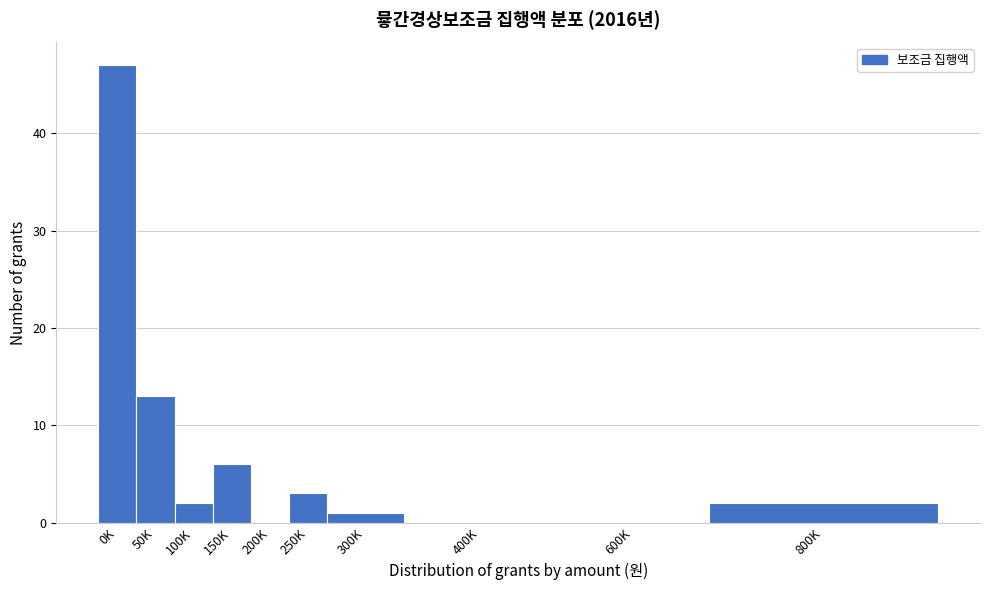

Reading left to right, what are all the values shown in this chart?

0K=47	50K=13	100K=2	150K=6	200K=0	250K=3	300K=1	400K=0	600K=0	800K=2